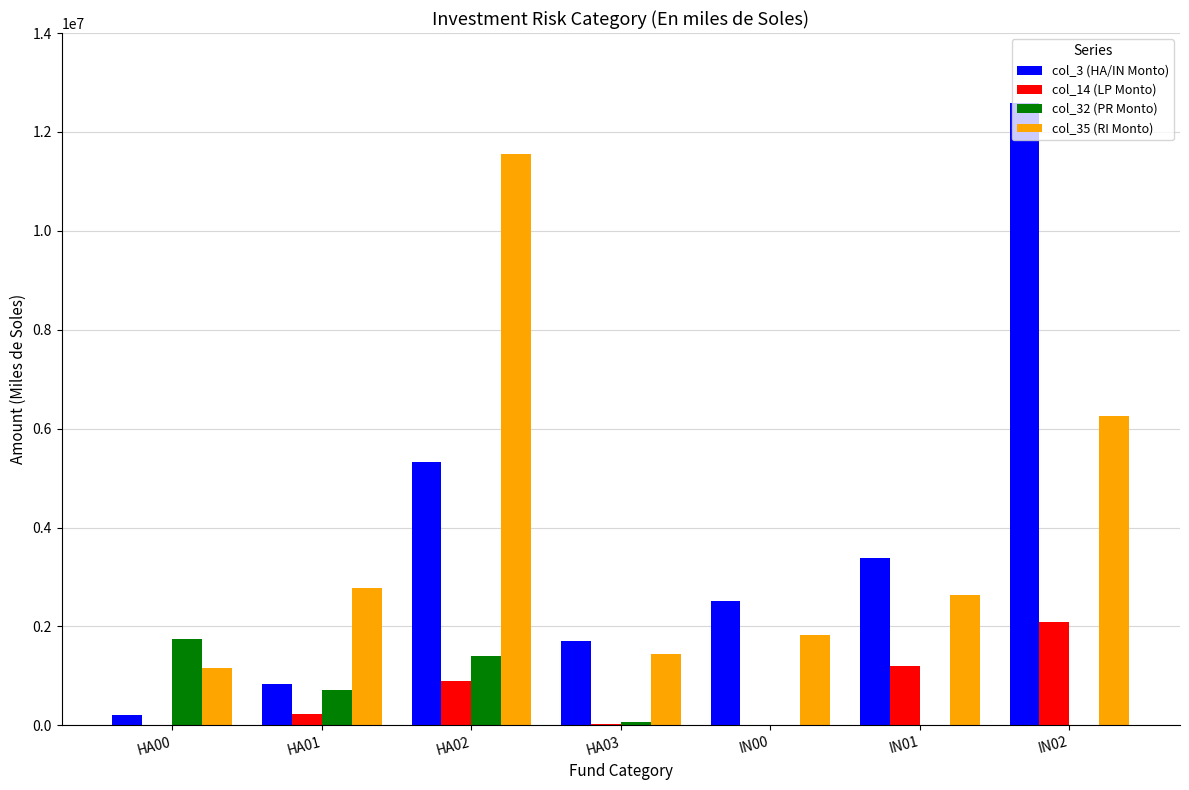

At which label does col_32 (PR Monto) first exceed 70111?

HA00